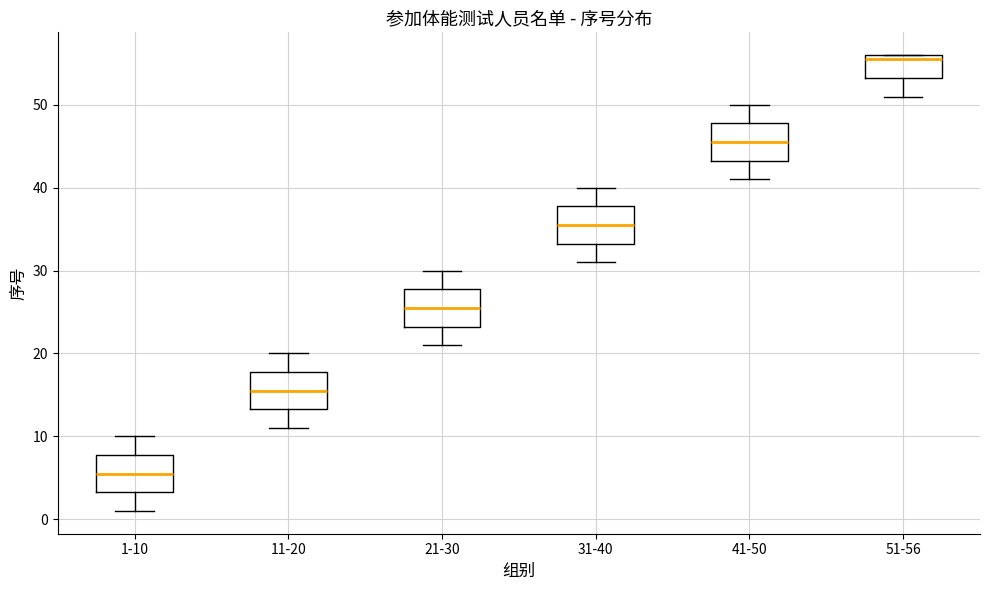

Where does the median line of the box for 41-50 sit on the y-axis? The values are not printed on the chart, so give them approximately, as read against the axis.

46